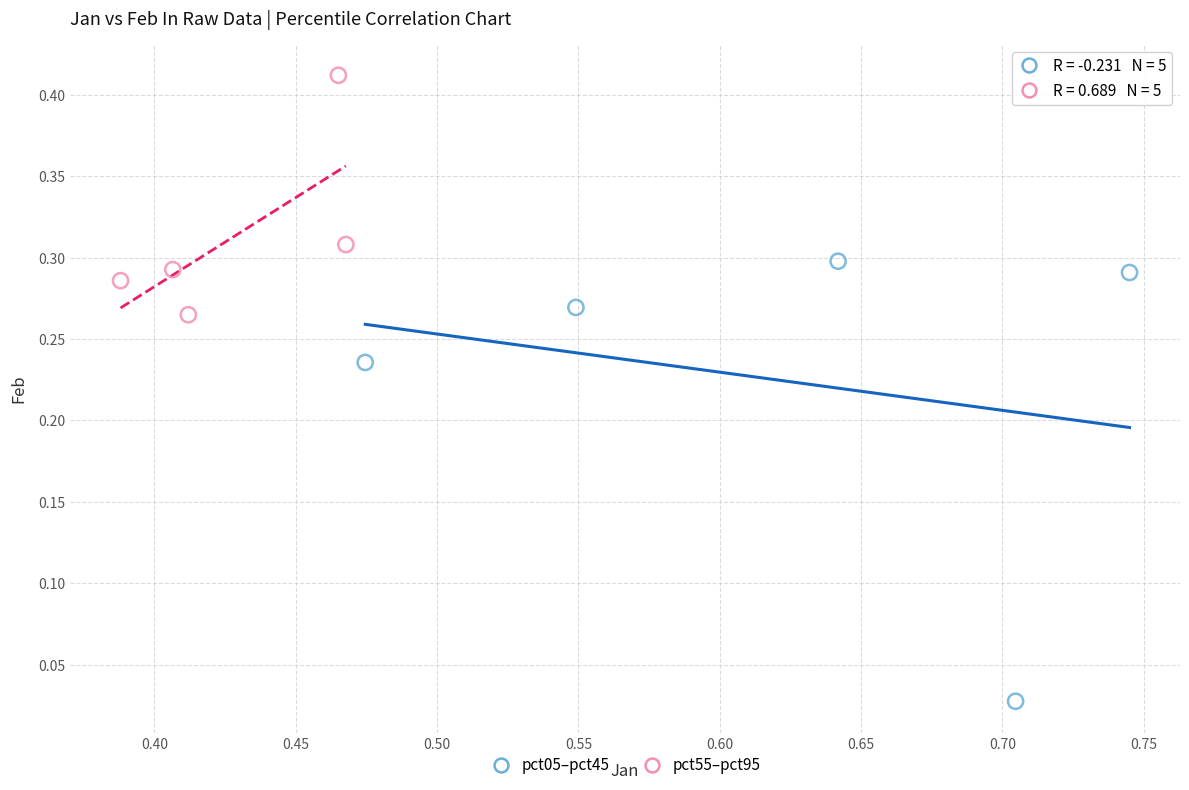

What are all the series names shown in the legend?

pct05–pct45, pct55–pct95